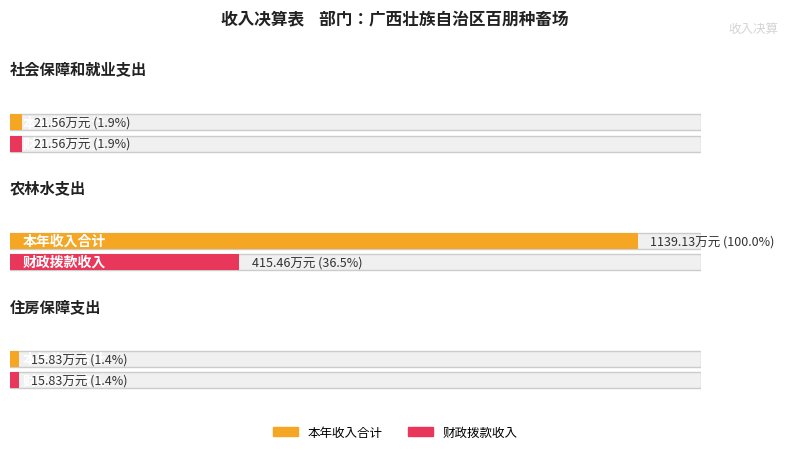

What is the average value of the 财政拨款收入 series?

150.9